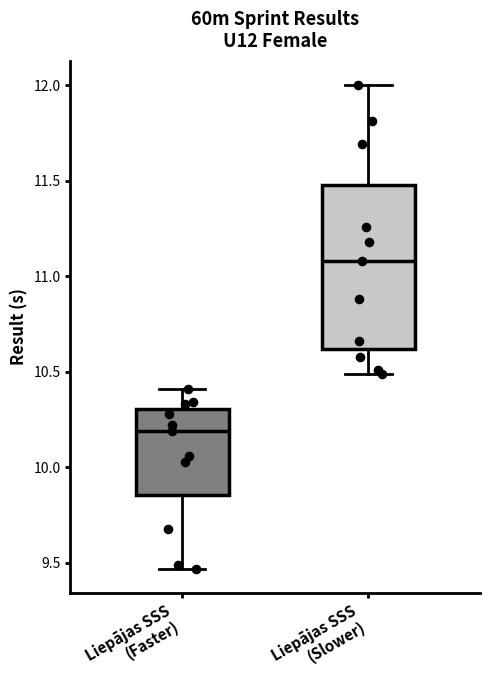

Reading left to right, read every box against the y-axis: the position of its median line, the range the box covers, and the ends of its whiskers. The values are not printed on the chart, so give them approximately, as read against the axis.

Liepājas SSS (Faster): median 10.20, box 9.85 to 10.30, whiskers 9.45 to 10.40
Liepājas SSS (Slower): median 11.10, box 10.60 to 11.50, whiskers 10.50 to 12.00